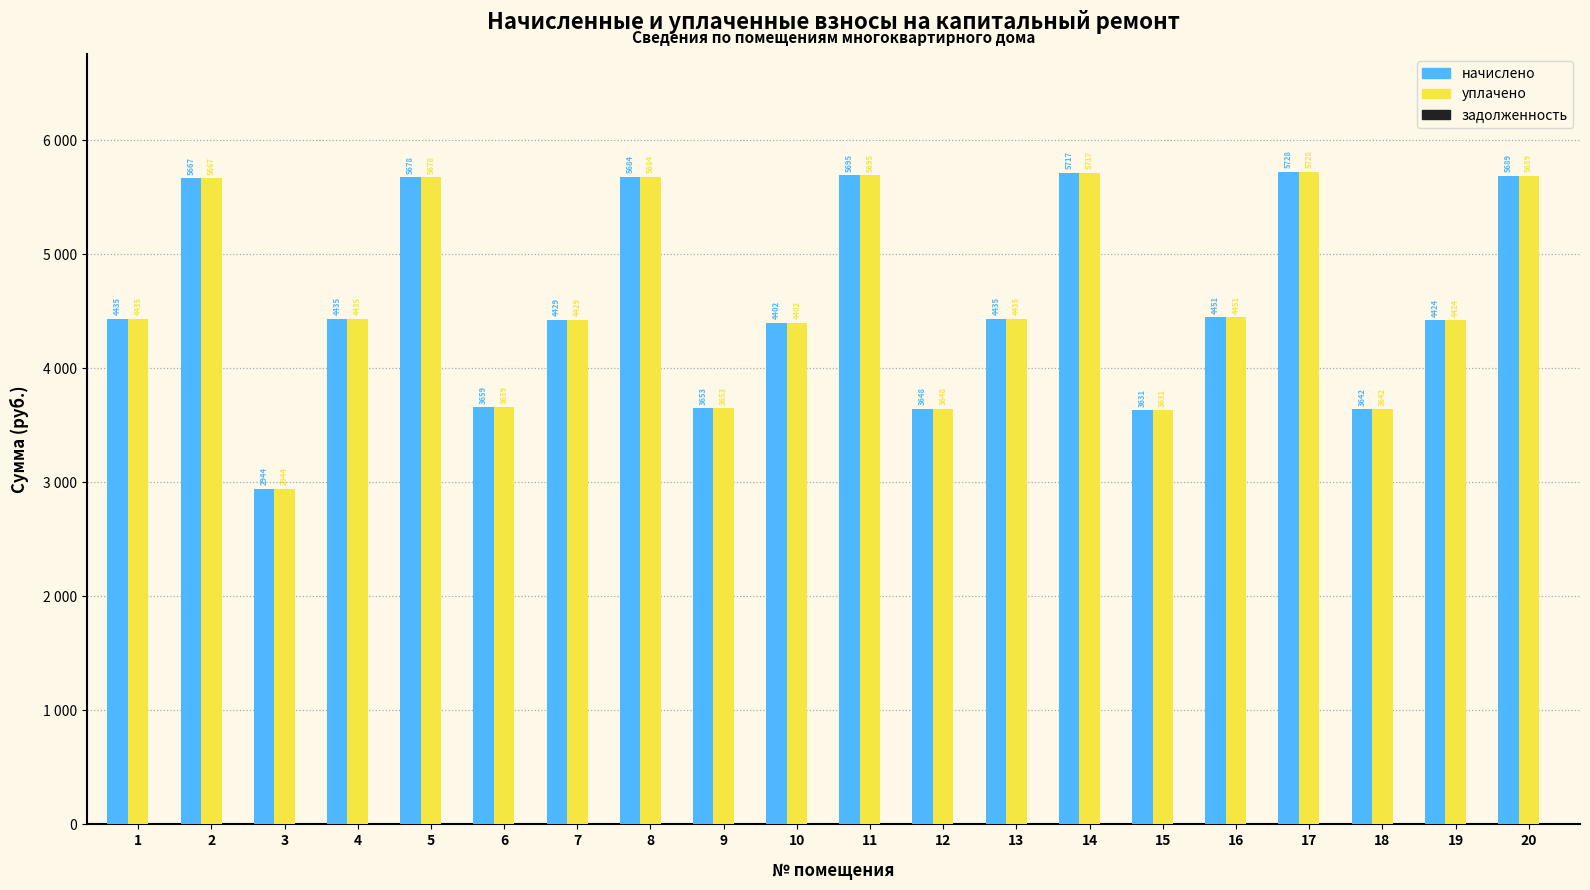

Does the chart contain any negative values?

No